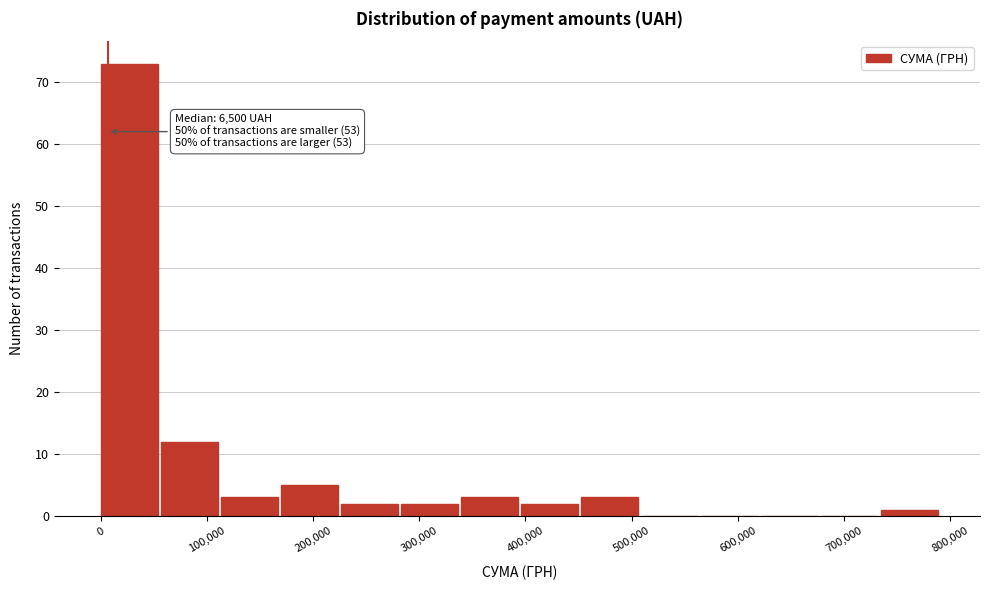

Which range on the x-axis has the tallest bar?

0 to 60000